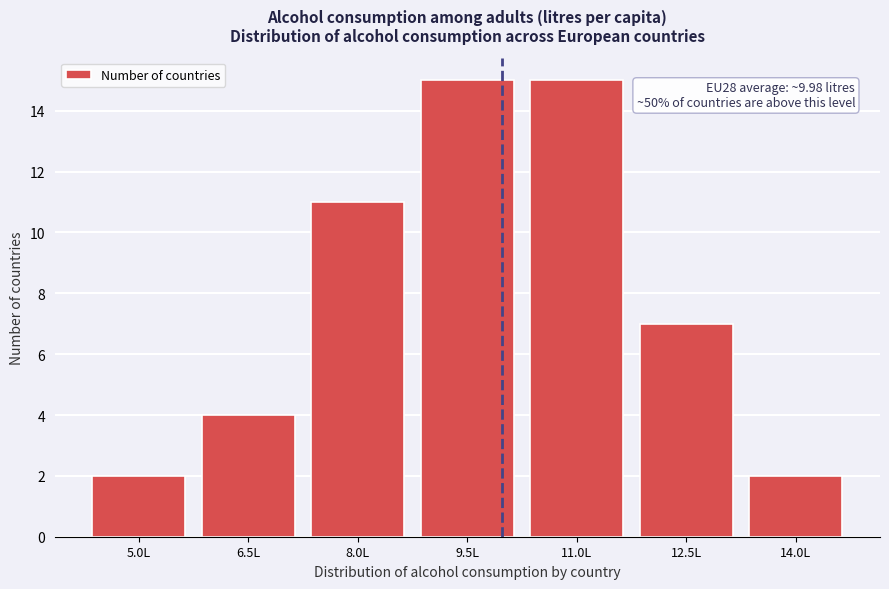

Reading left to right, extract all data points from this chart.

2	4	11	15	15	7	2